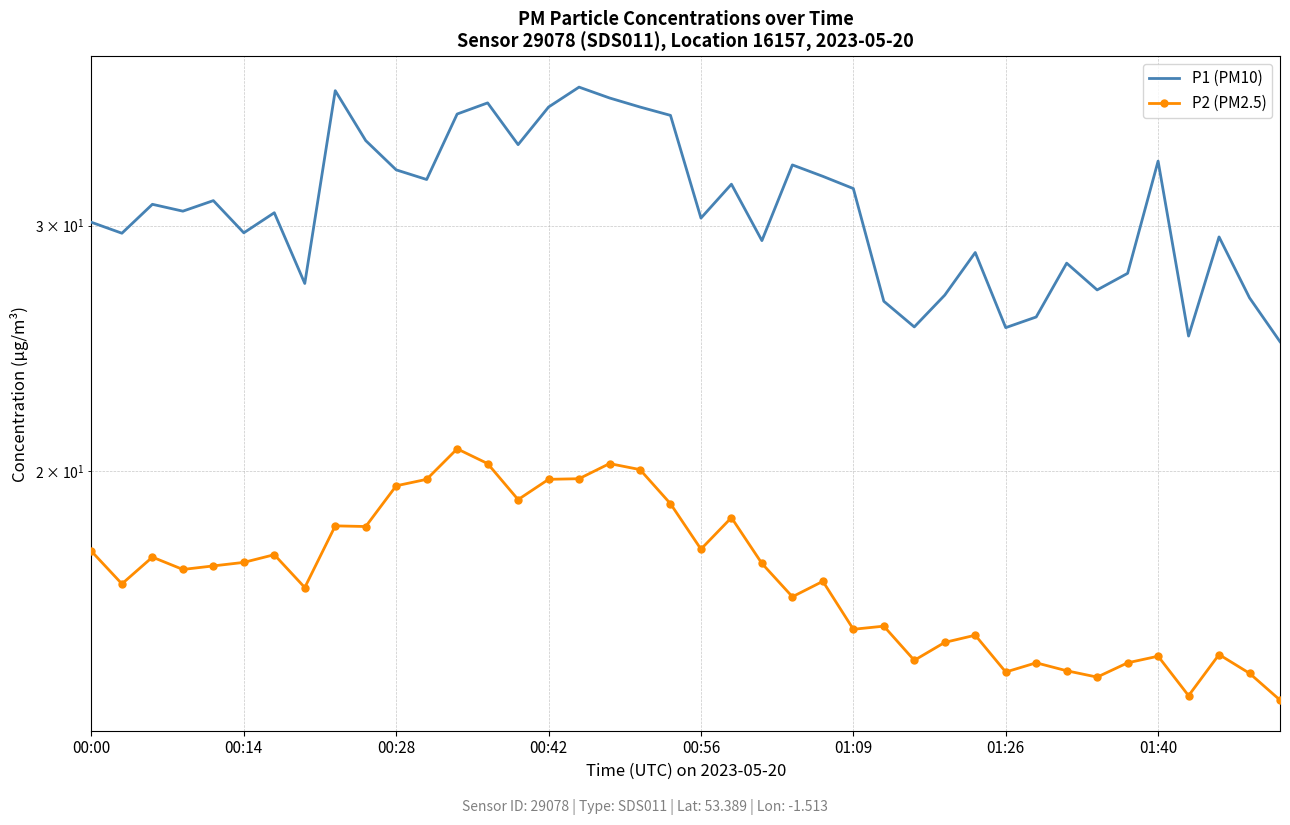

The value of P1 (PM10) at 24 is 32.5. True or false?

True